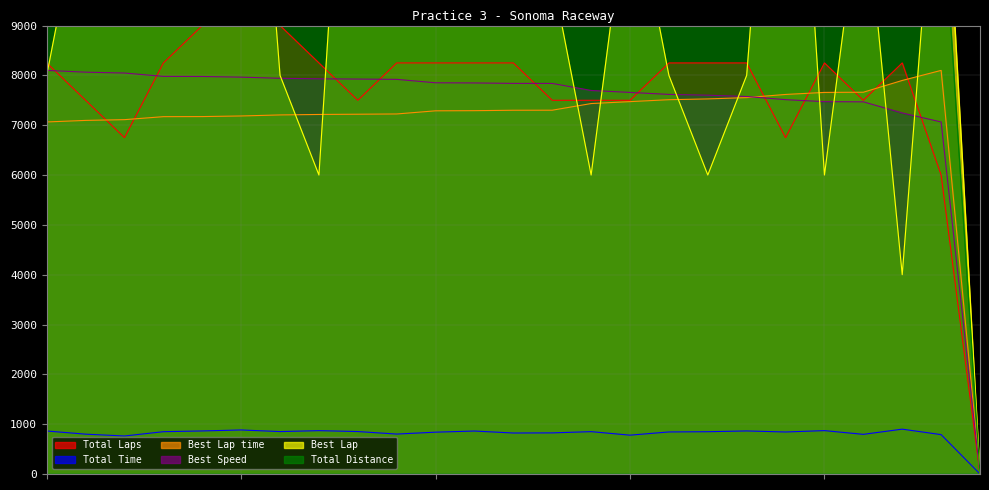

How many data points in Best Lap time are above 7291?

13